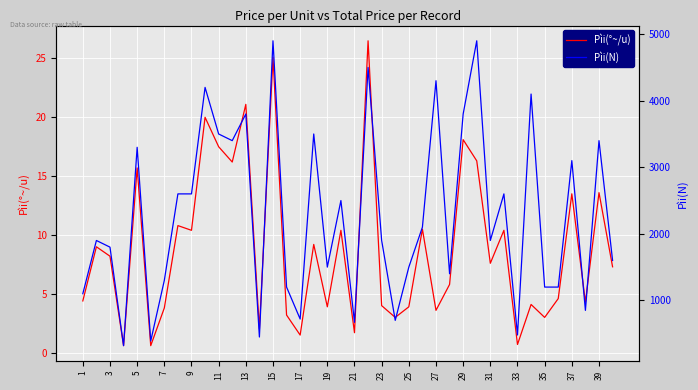

The value of Pìi(°~/u) at 5 is 26.6. True or false?

False